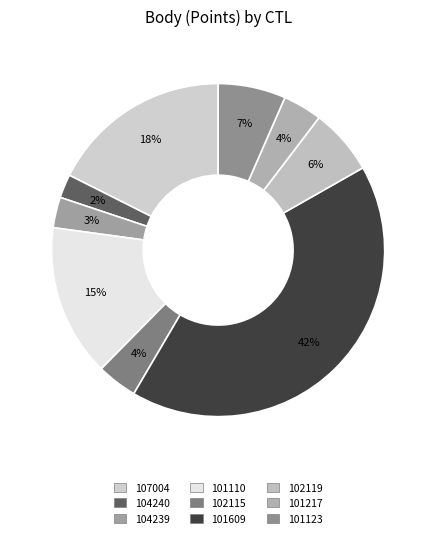

Rank the categories by value from lowest to highest.

104240, 104239, 101217, 102115, 102119, 101123, 101110, 107004, 101609